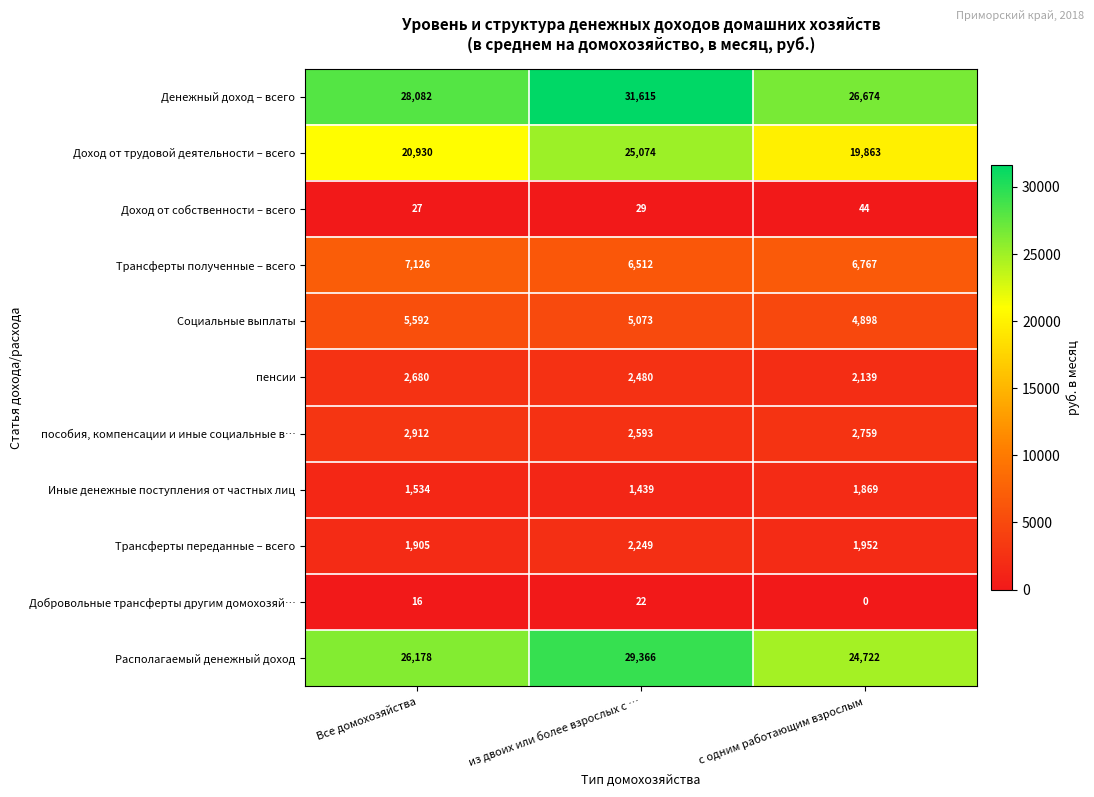

What is the difference between the maximum and minimum values in the Социальные выплаты series?

694